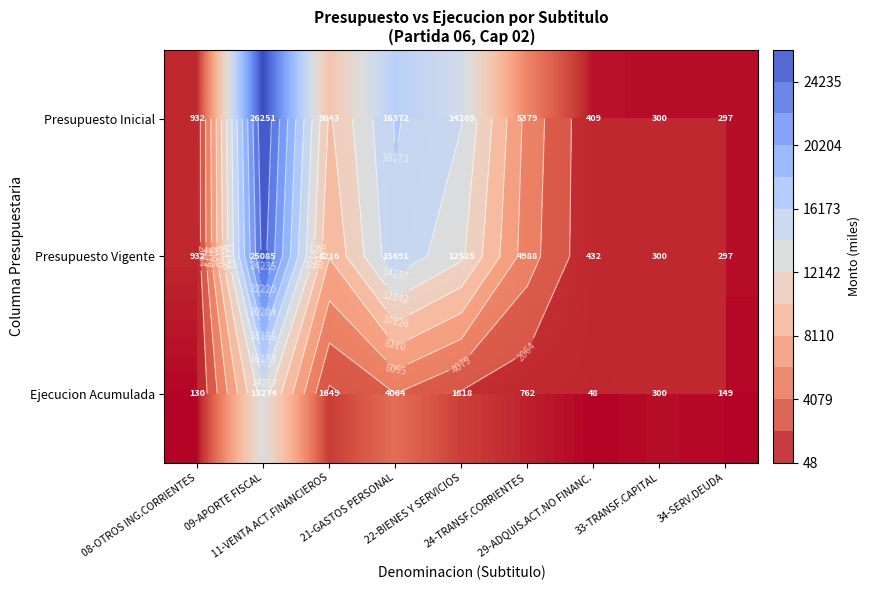

What is the maximum value for Presupuesto Inicial?

26251